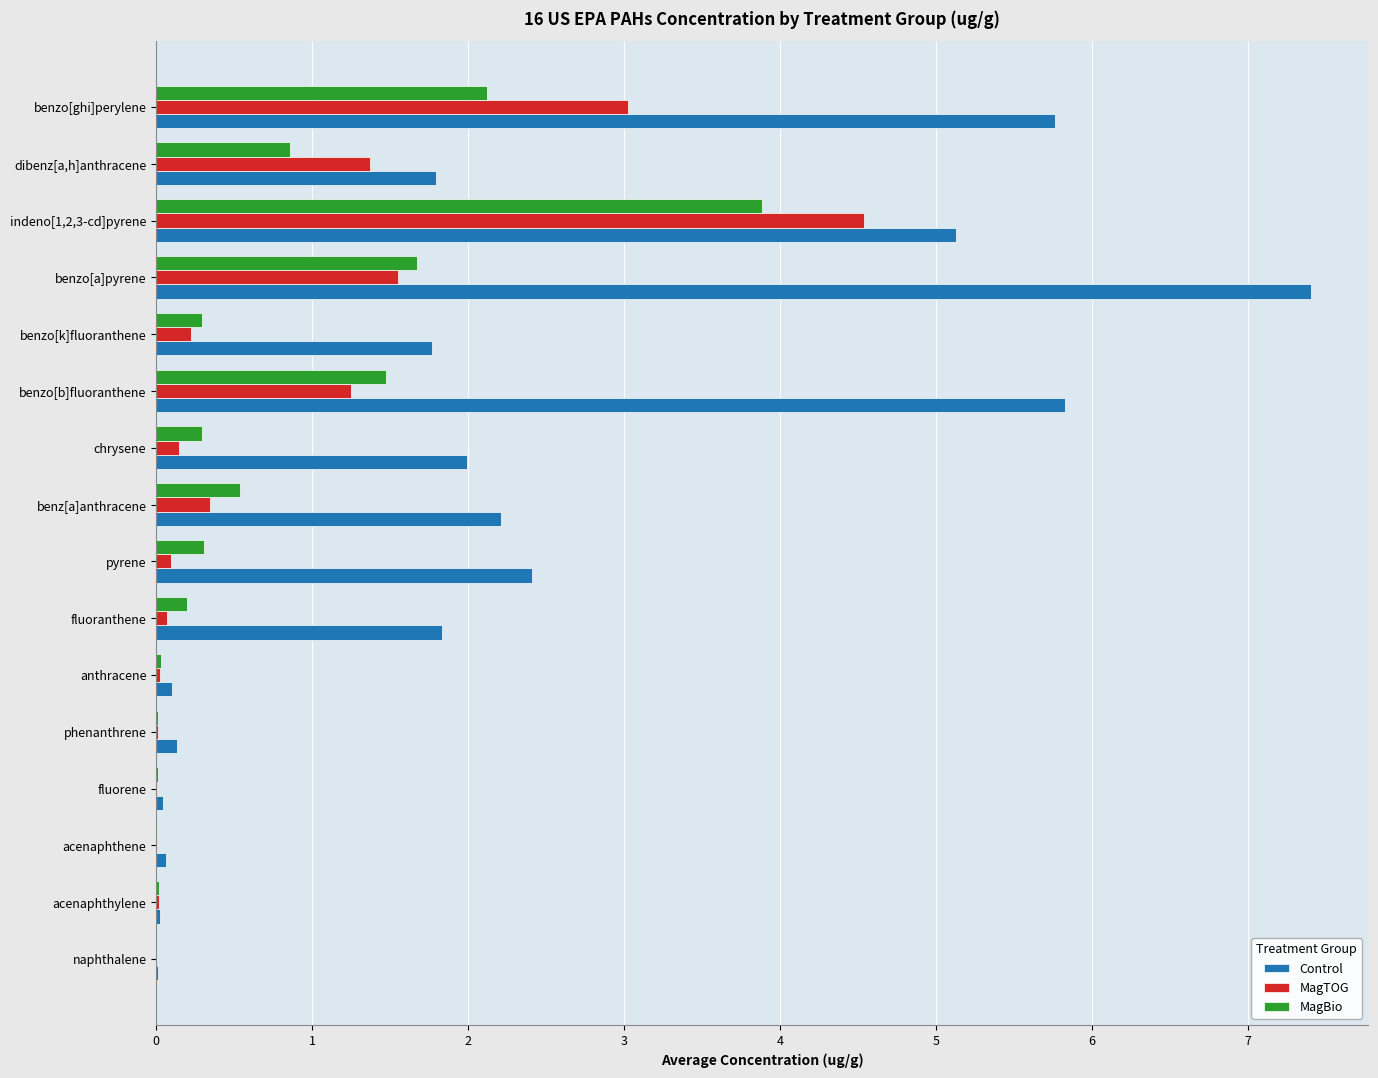

Count the number of categories in the chart.

16